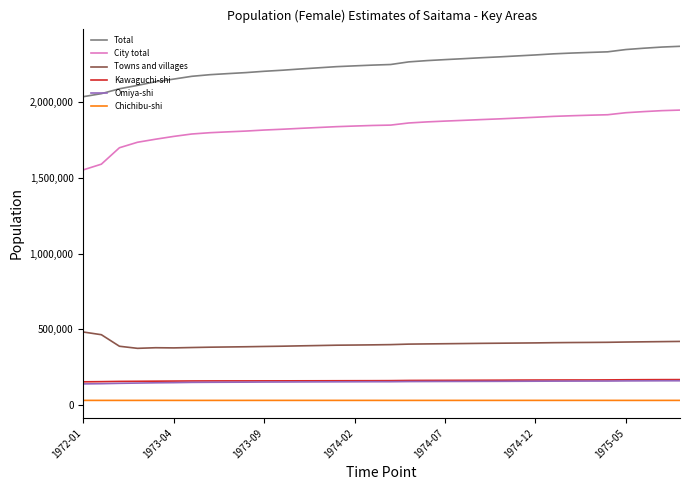

Which series has the largest total across all categories?

Total